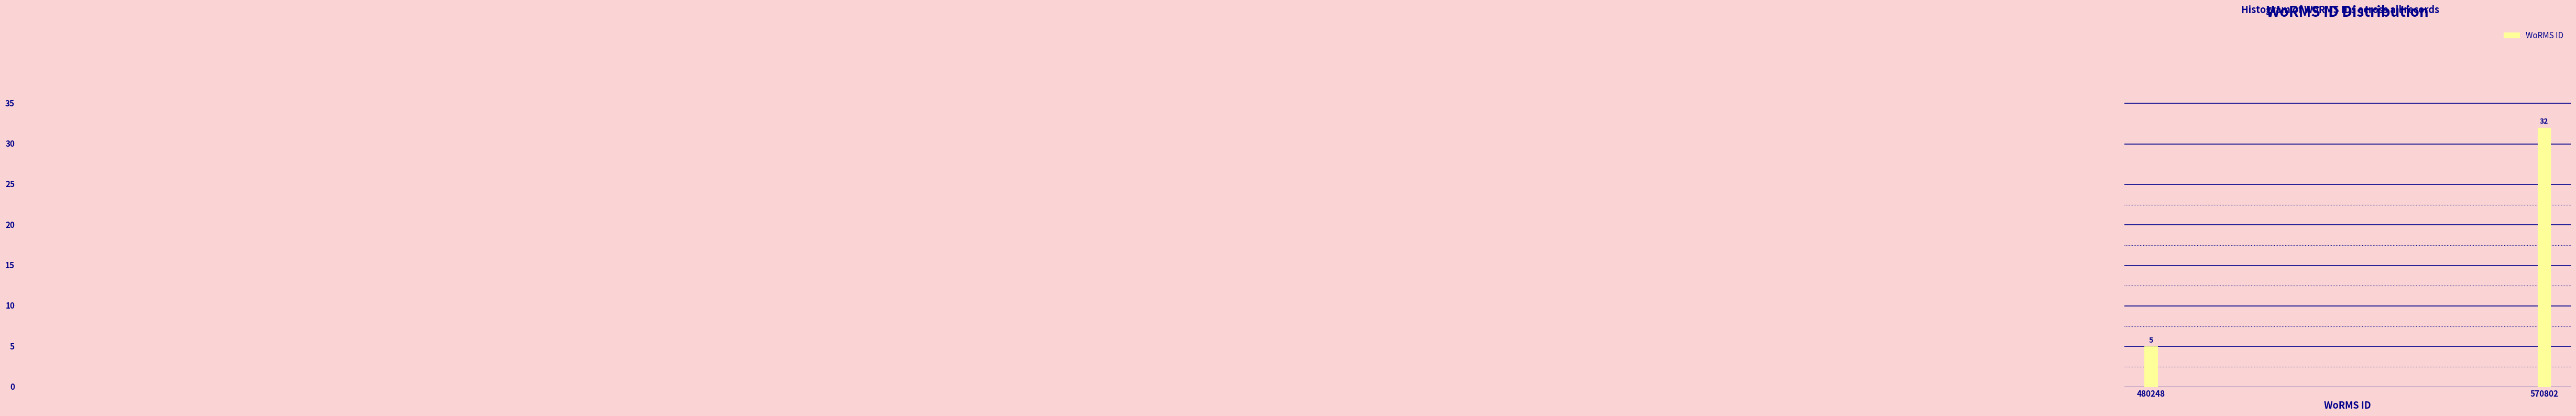

Are the bars horizontal?

No